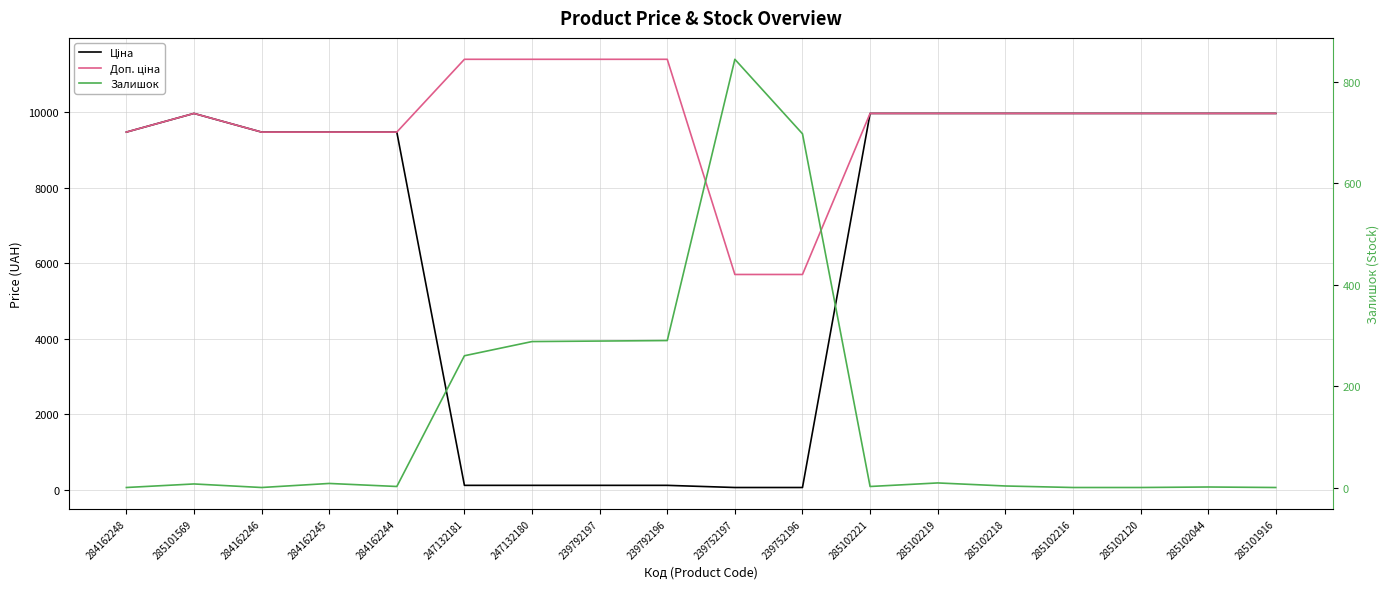

Does the chart display data point markers on the line(s)?

No